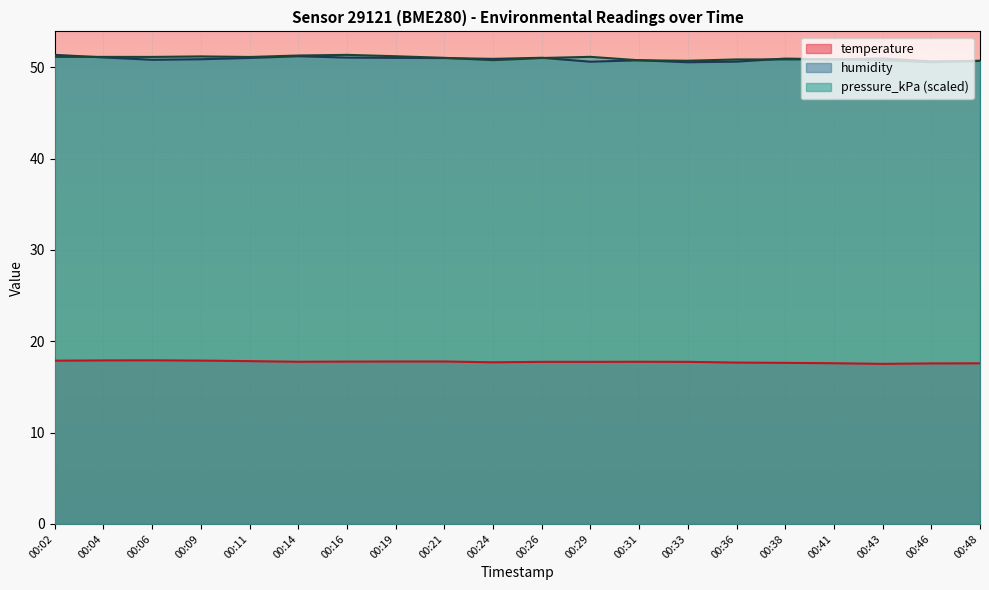

What is the value of the temperature point at the 5th from the left?

17.8